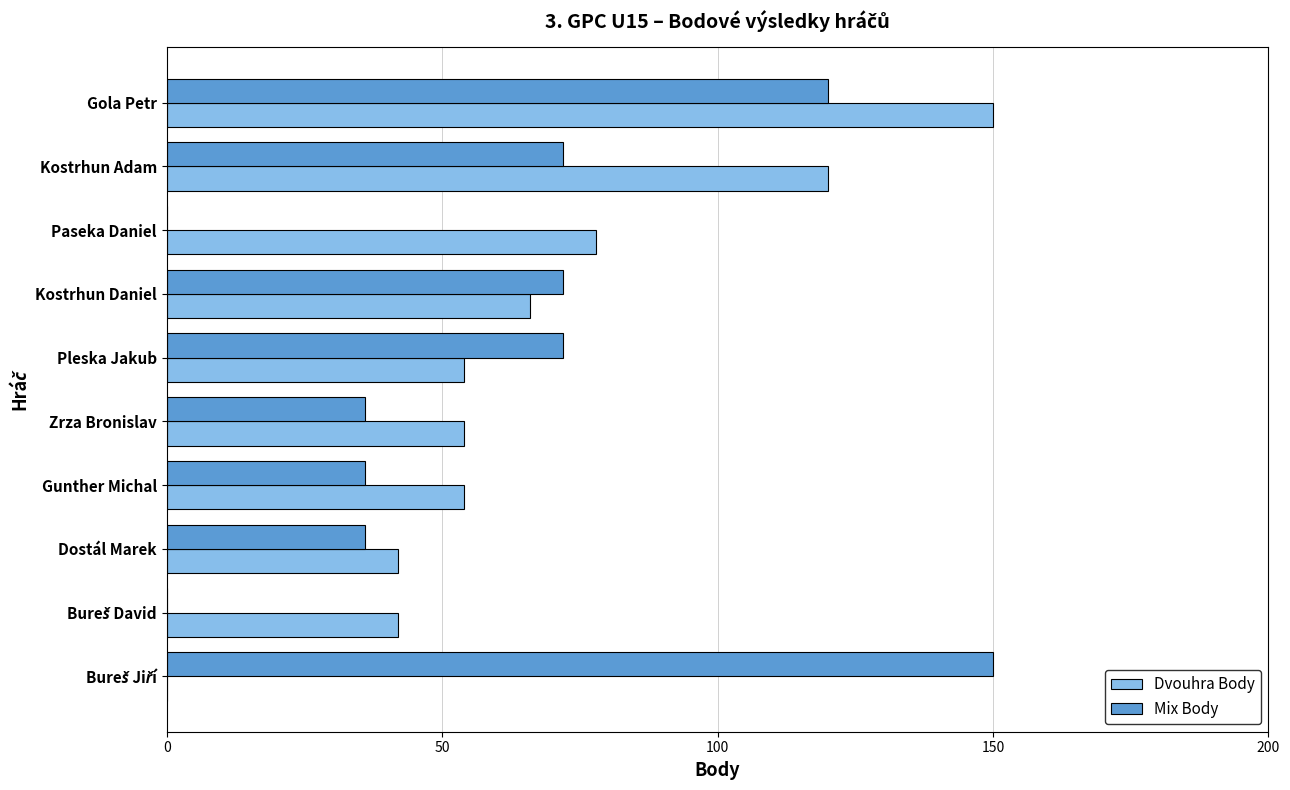

What is the sum of the Dvouhra Body values at Paseka Daniel and Zrza Bronislav?

132